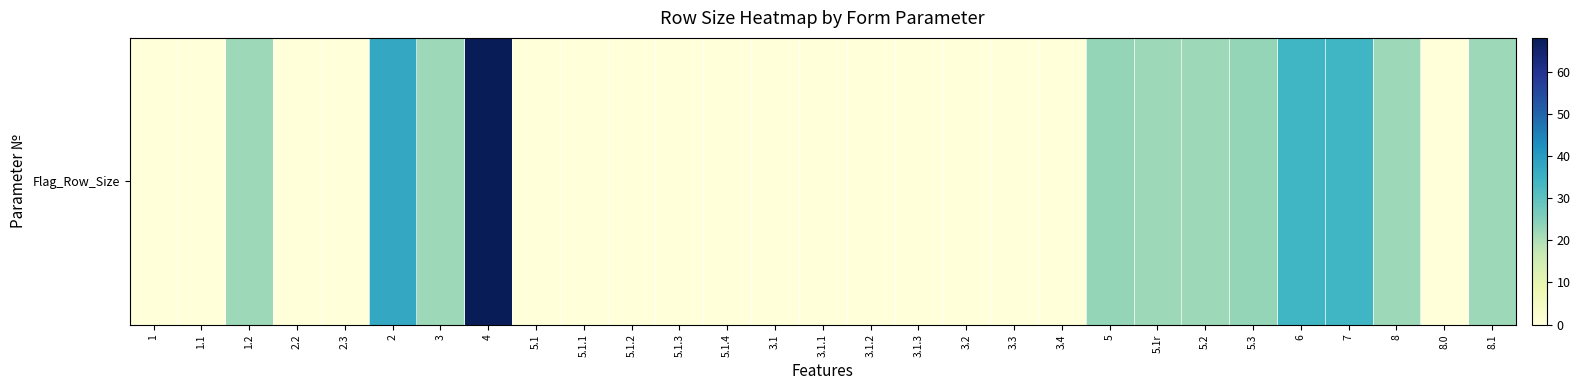

Is it true that the value at 4 is 68?

True